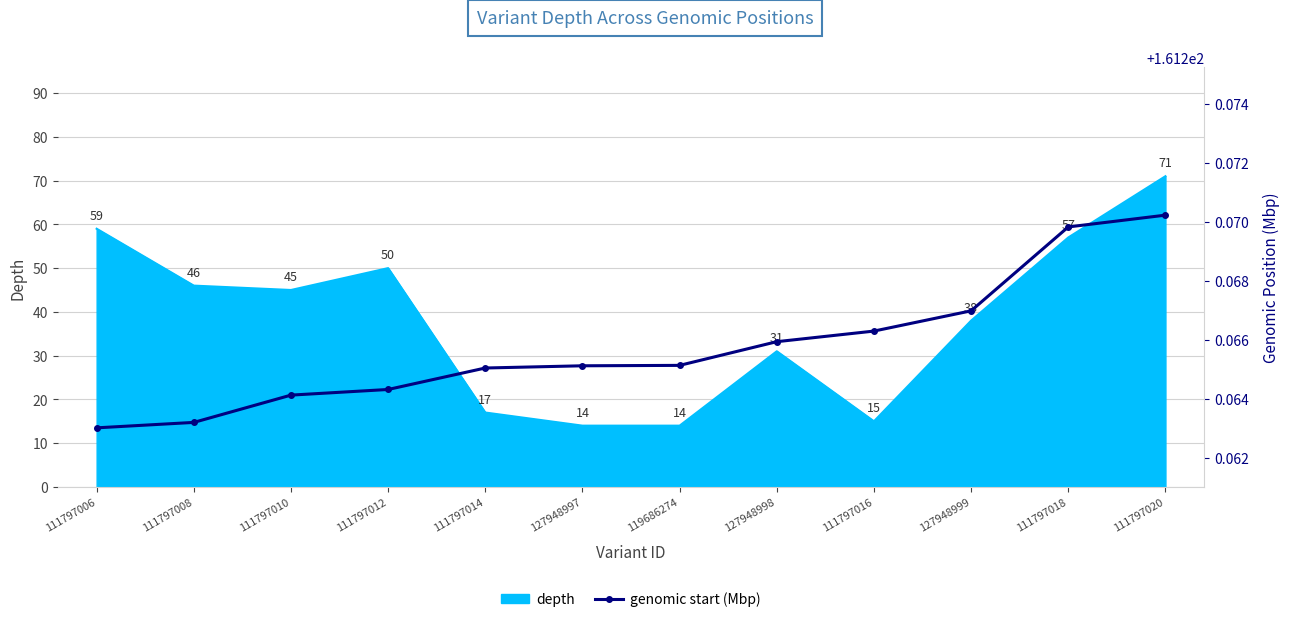

Between 127948998 and 119686274, which is larger?

127948998